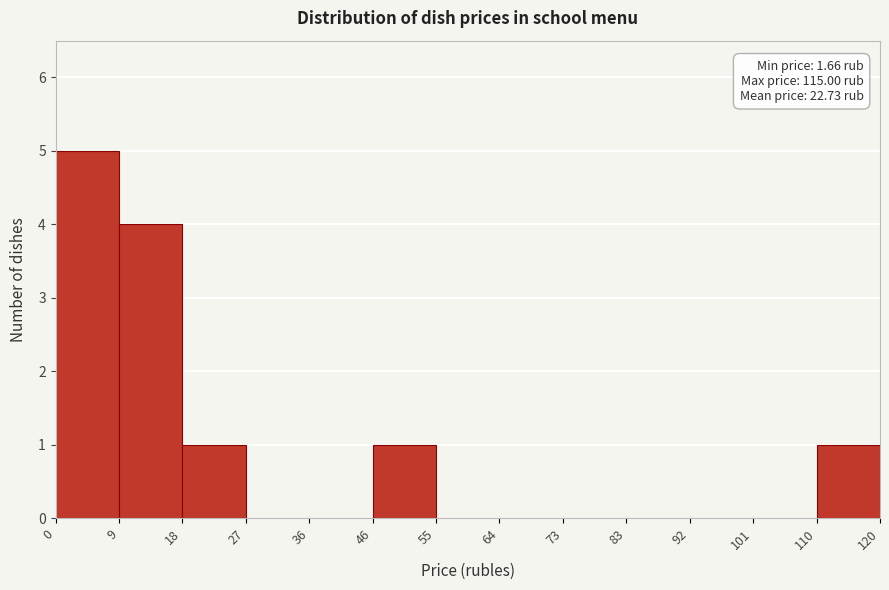

Which range on the x-axis has the tallest bar?

0 to 9